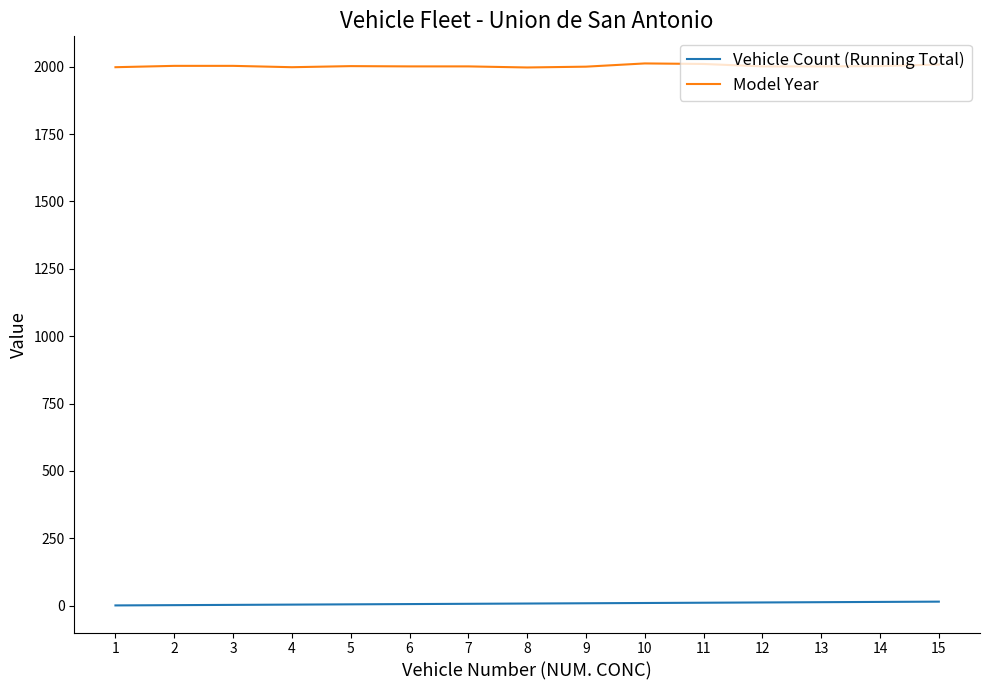

True or false: Model Year and Vehicle Count (Running Total) intersect in this chart.

False